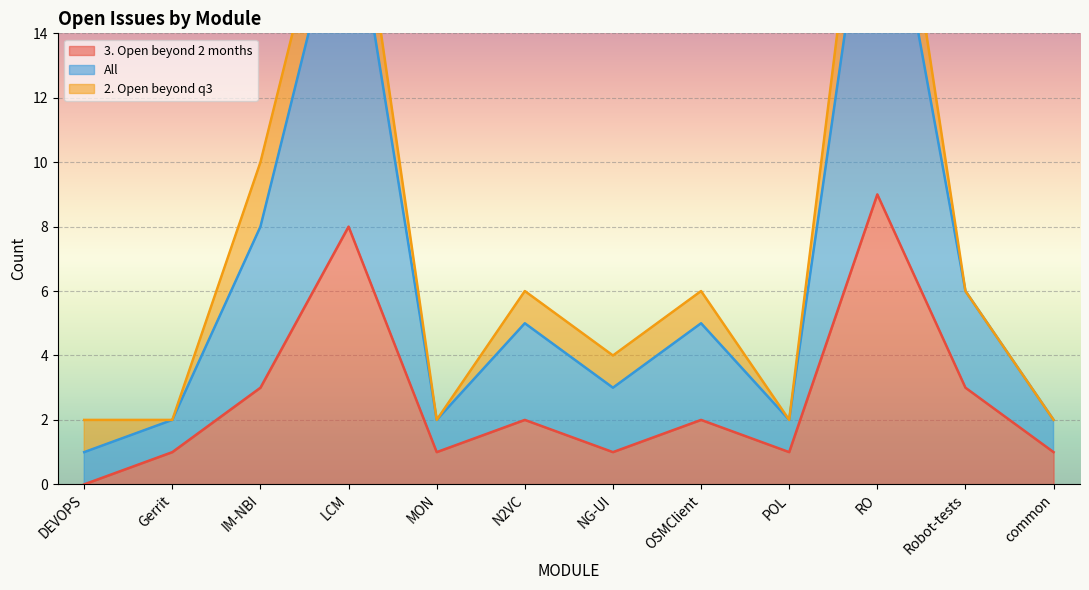

Is it true that 3. Open beyond 2 months equals 2 at IM-NBI?

False